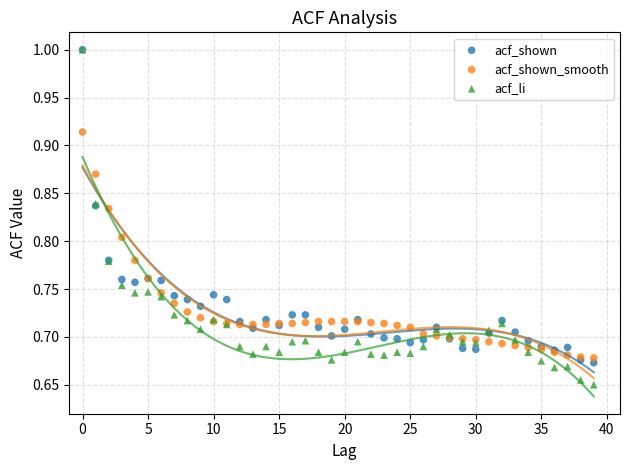

Which series has the largest Y range (max minus min)?

acf_li